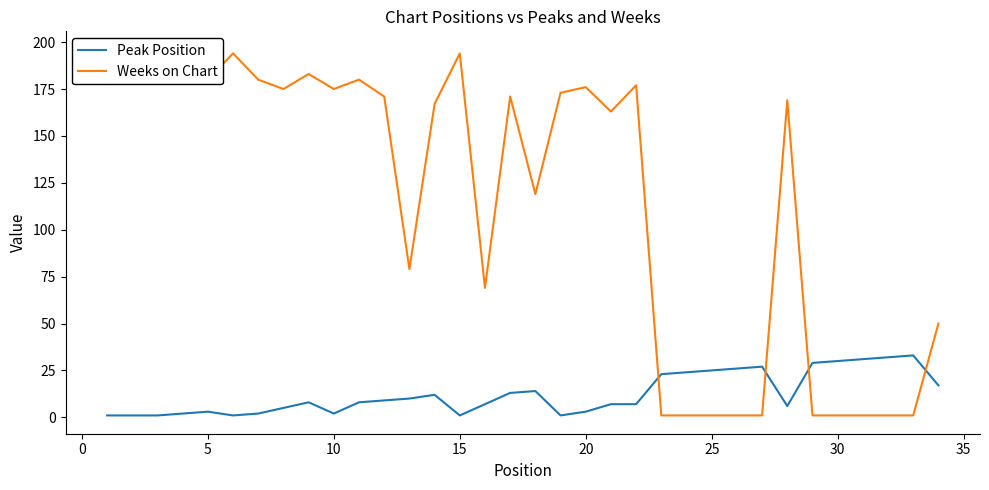

What is the maximum value for Peak Position?

33